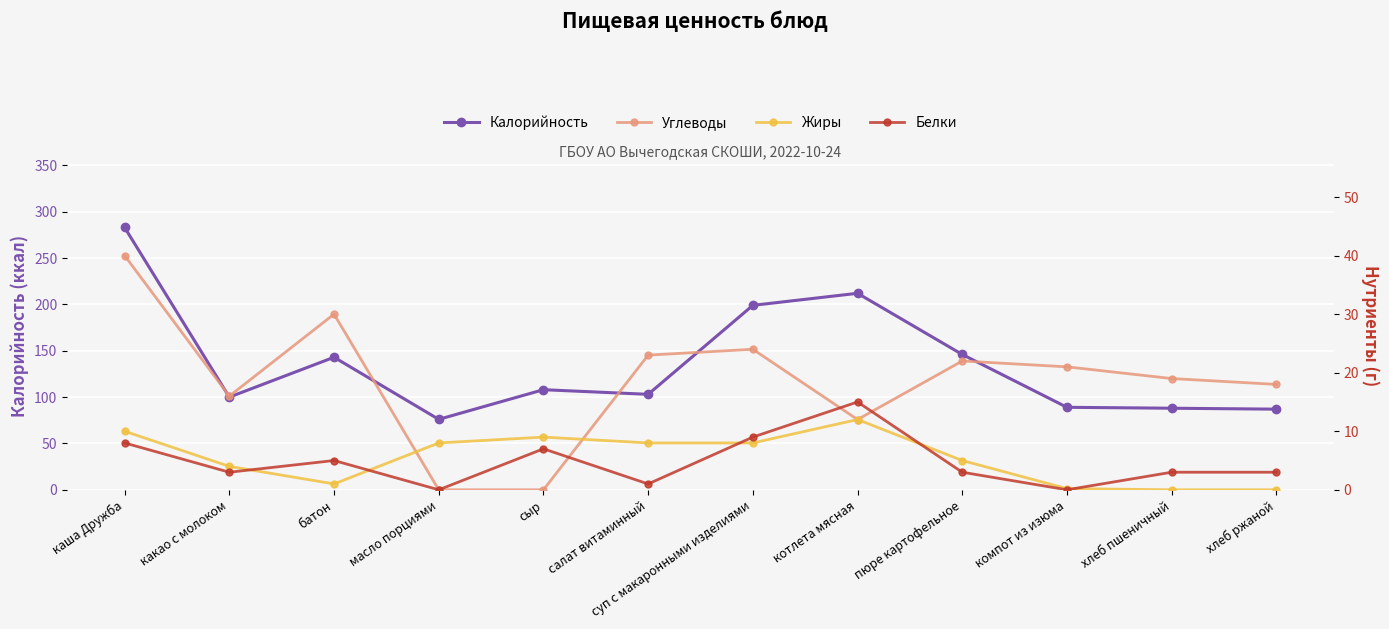

What is the difference between the second highest and minimum values in the Жиры series?

10.0